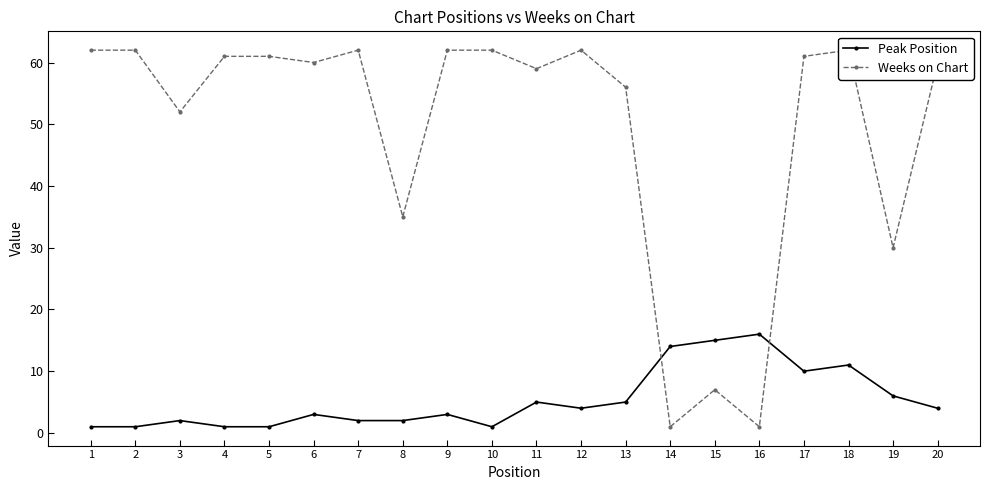

What is the difference between the second highest and minimum values in the Weeks on Chart series?

61